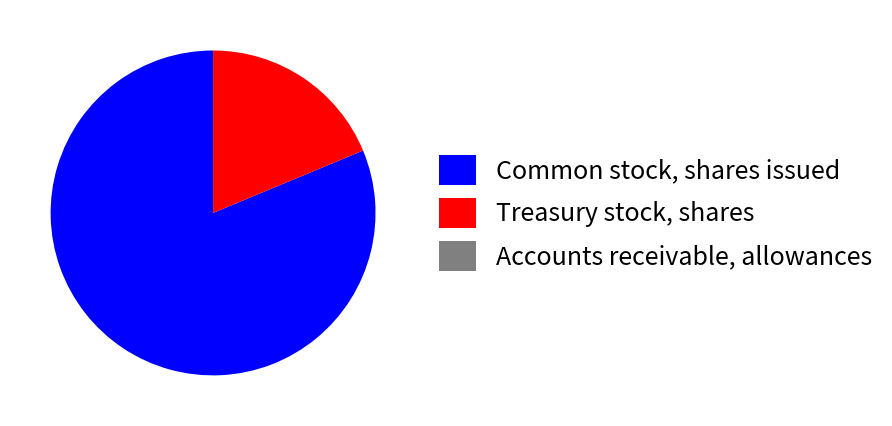

Between Treasury stock, shares and Common stock, shares issued, which is larger?

Common stock, shares issued